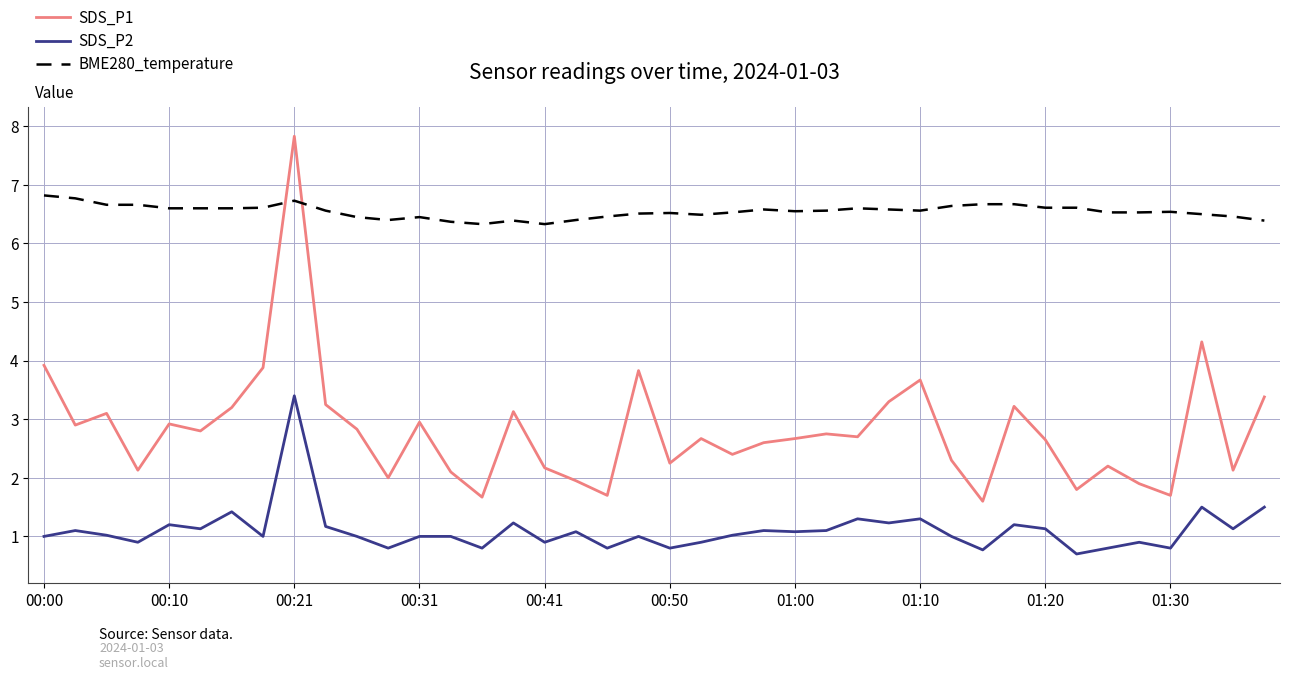

True or false: SDS_P2 has more than 0 interior local peaks.

True